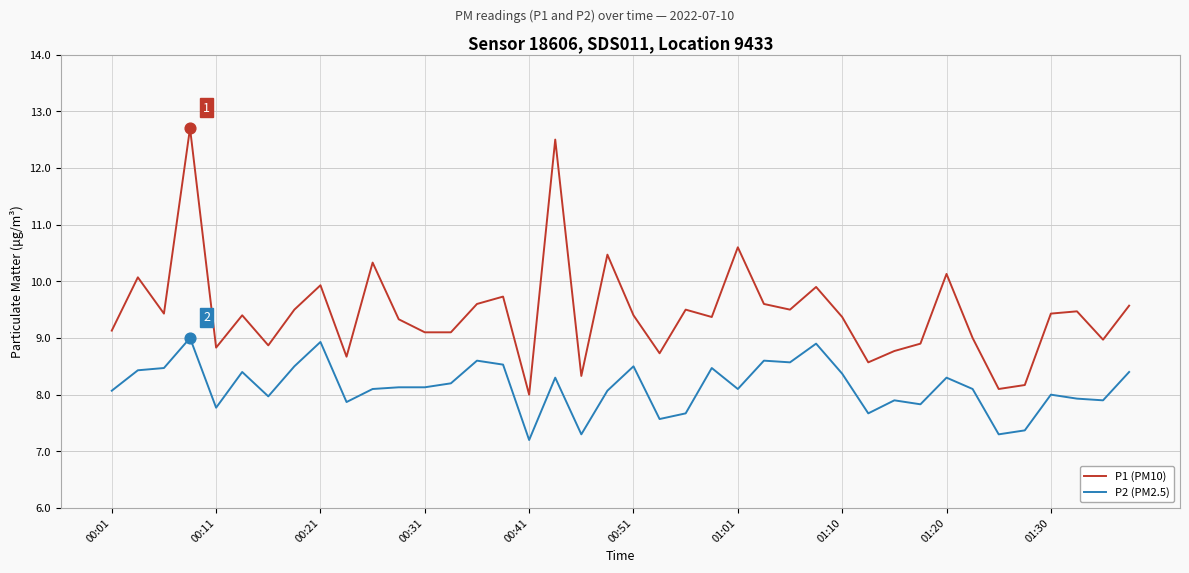

True or false: P2 (PM2.5) and P1 (PM10) cross at least once.

False